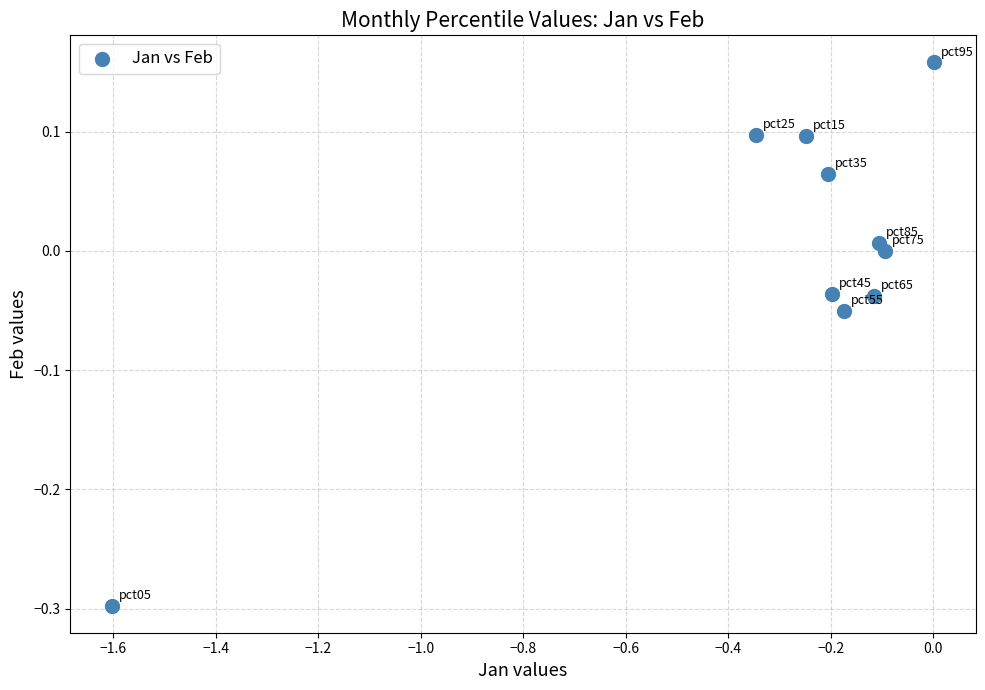

What is the range of Y values (max minus min)?

0.5